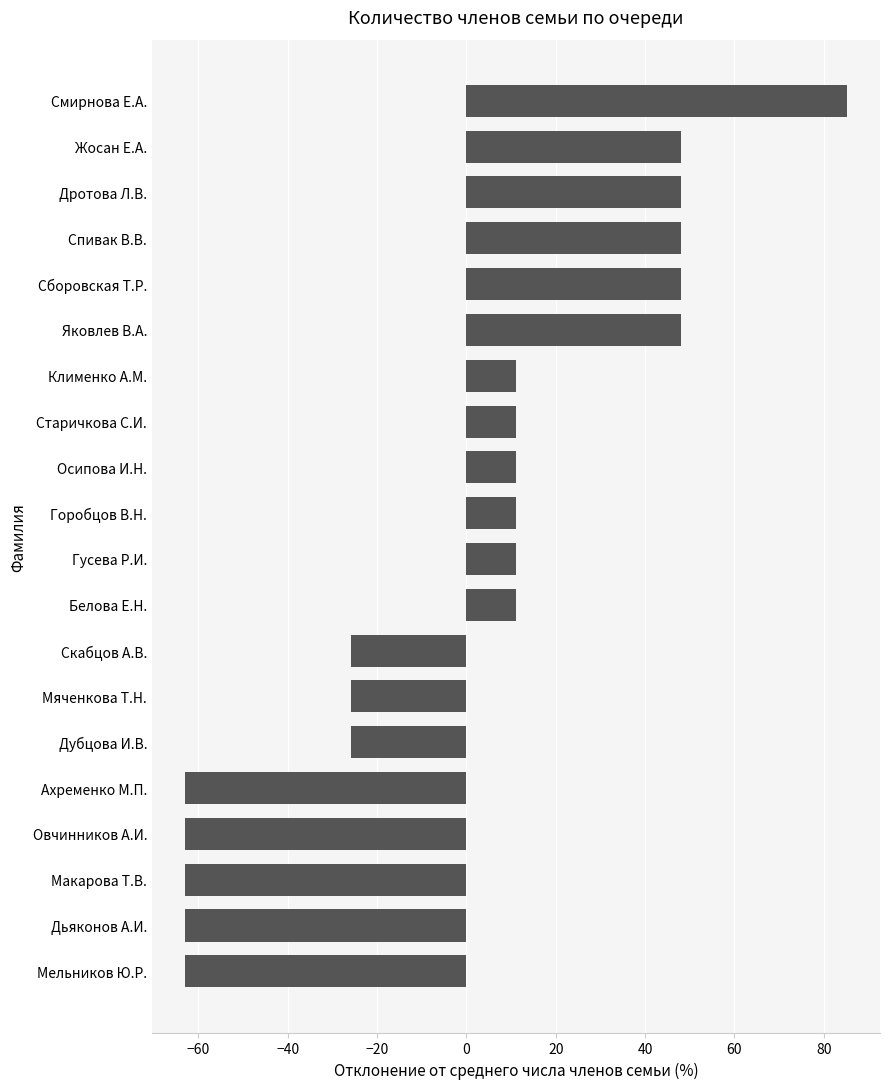

Which label corresponds to the largest value in the chart?

Смирнова Е.А.